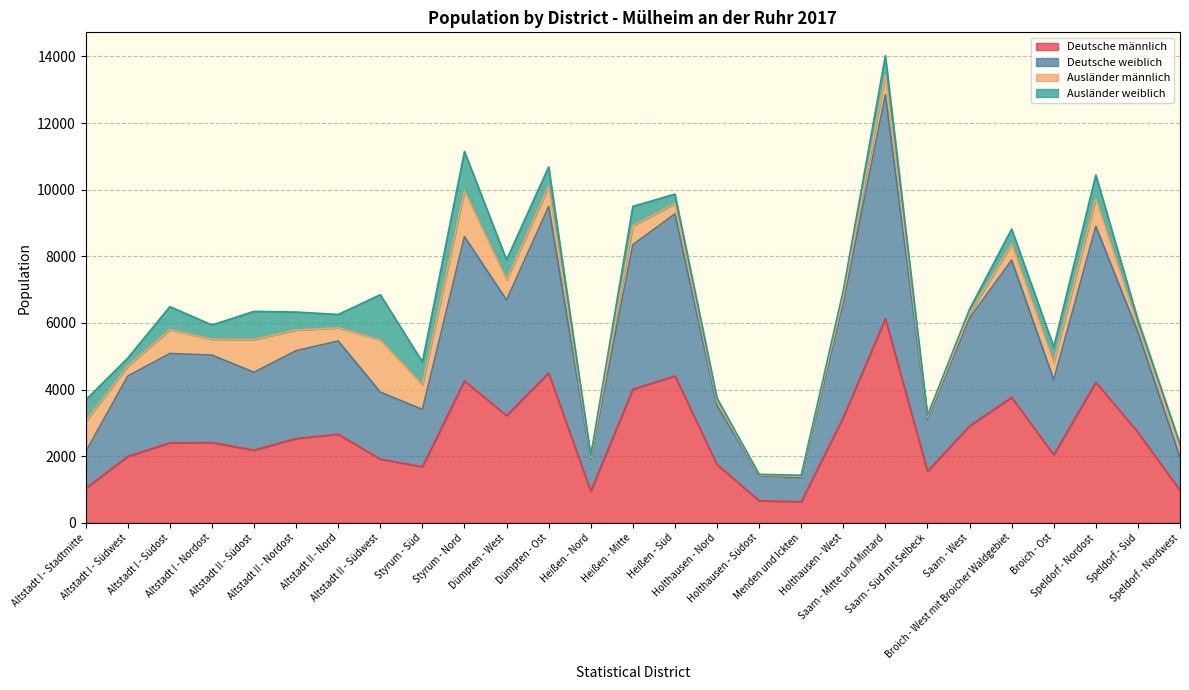

What is the label of the 18th point from the left?

Menden und Ickten